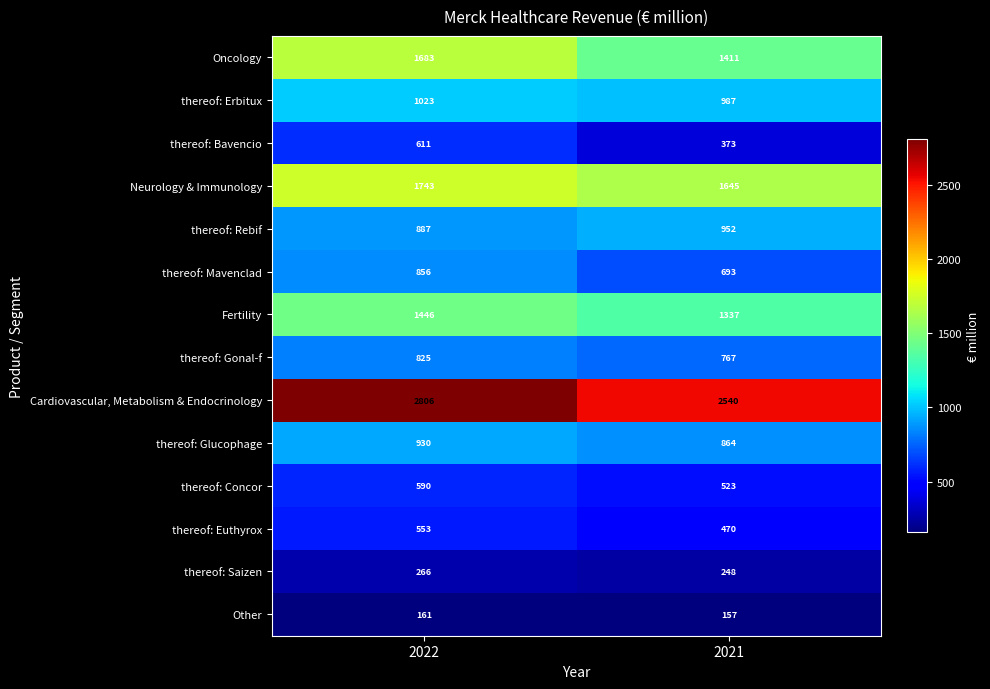

What is the average value of the thereof: Euthyrox series?

512